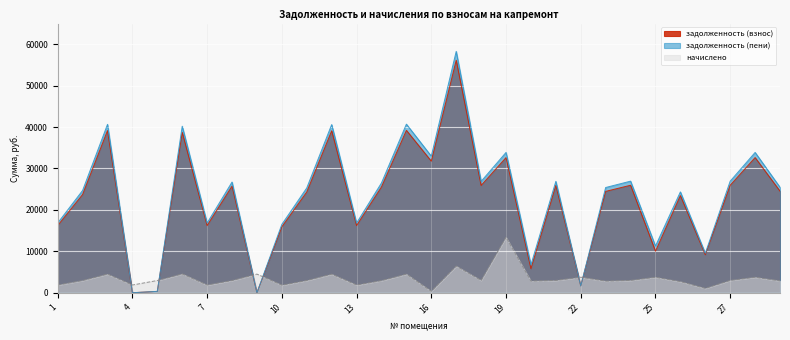

How many positive values does the задолженность (взнос) series have?

28